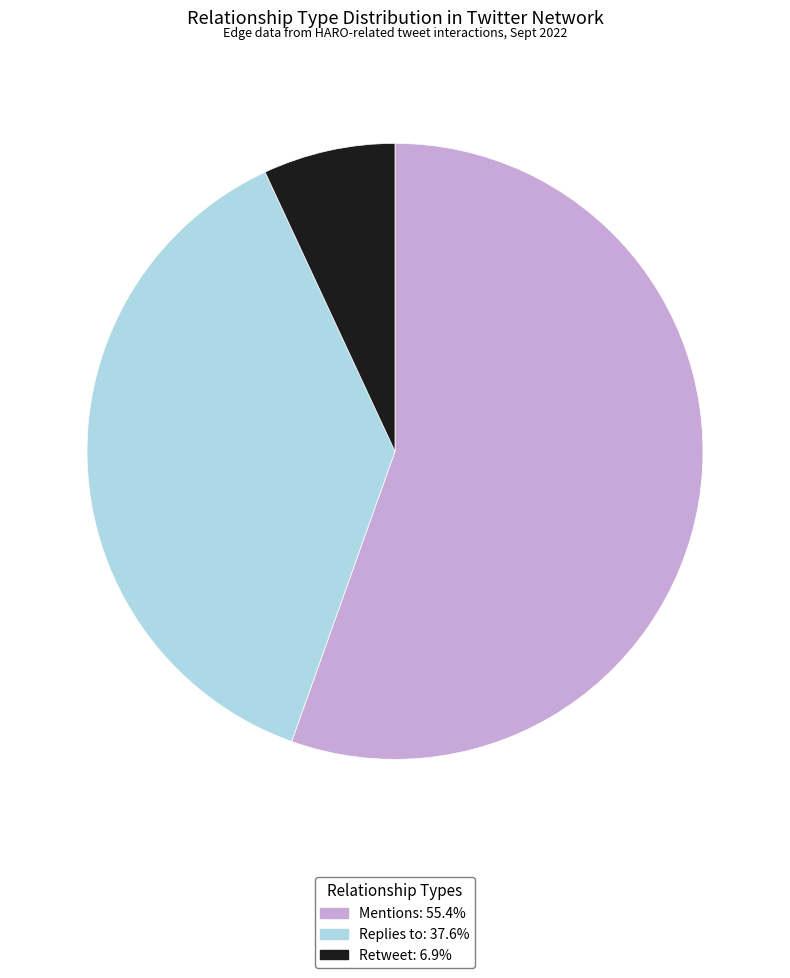

Is there any slice that represents more than half of the pie?

Yes